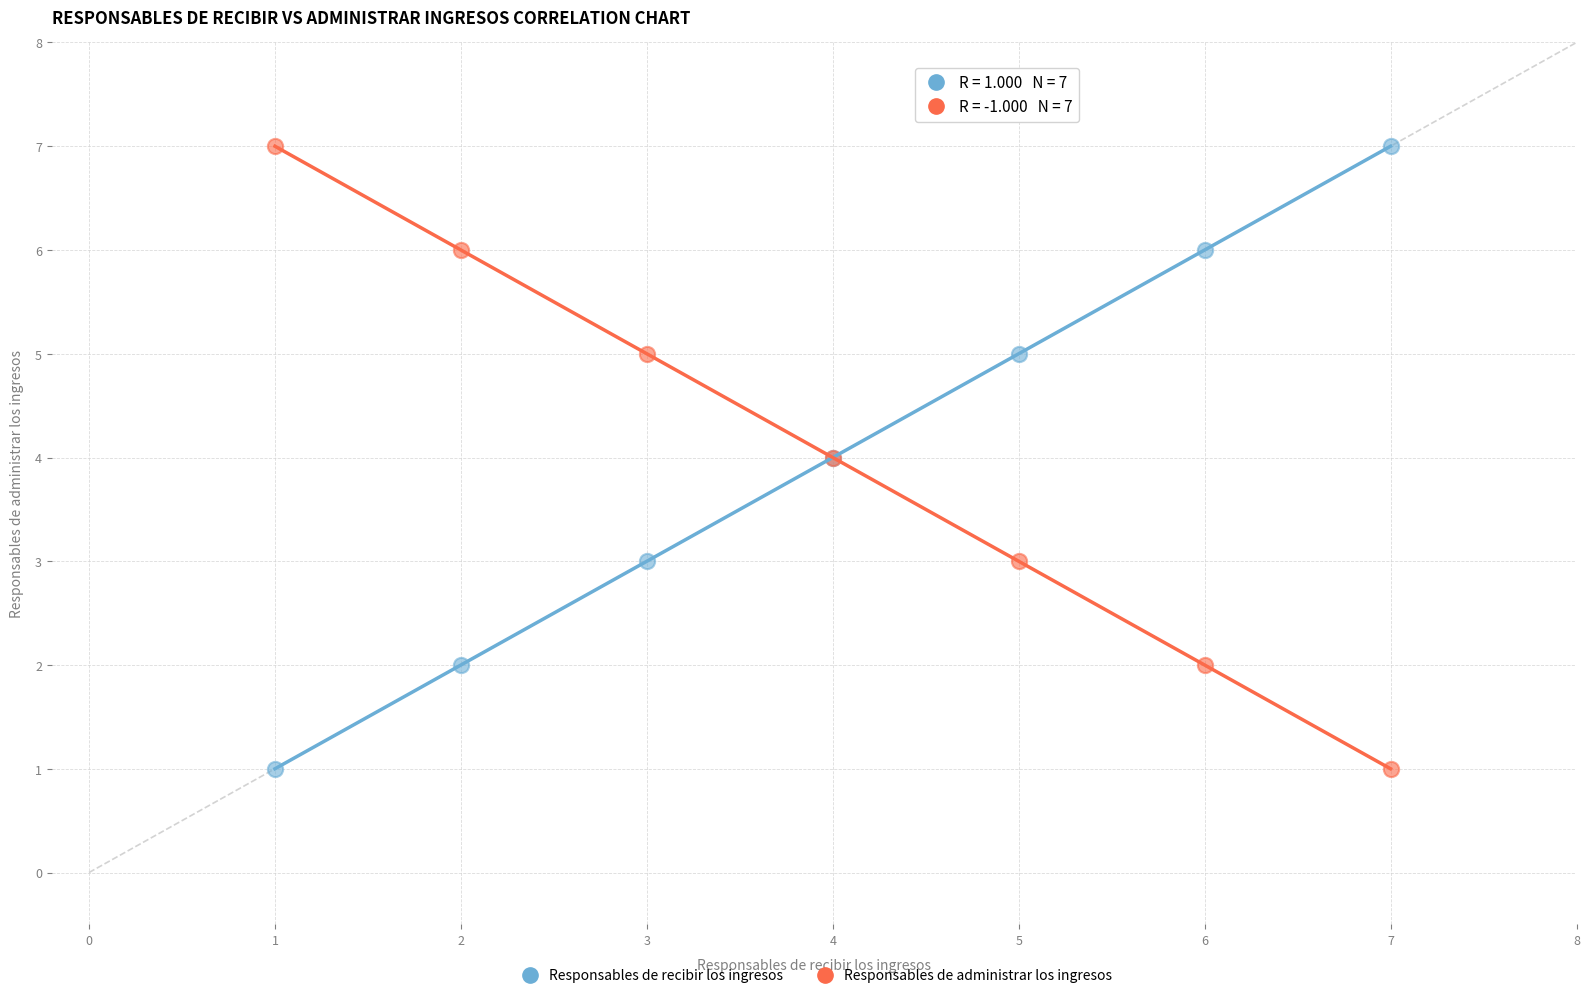

What are all the series names shown in the legend?

Responsables de recibir los ingresos, Responsables de administrar los ingresos